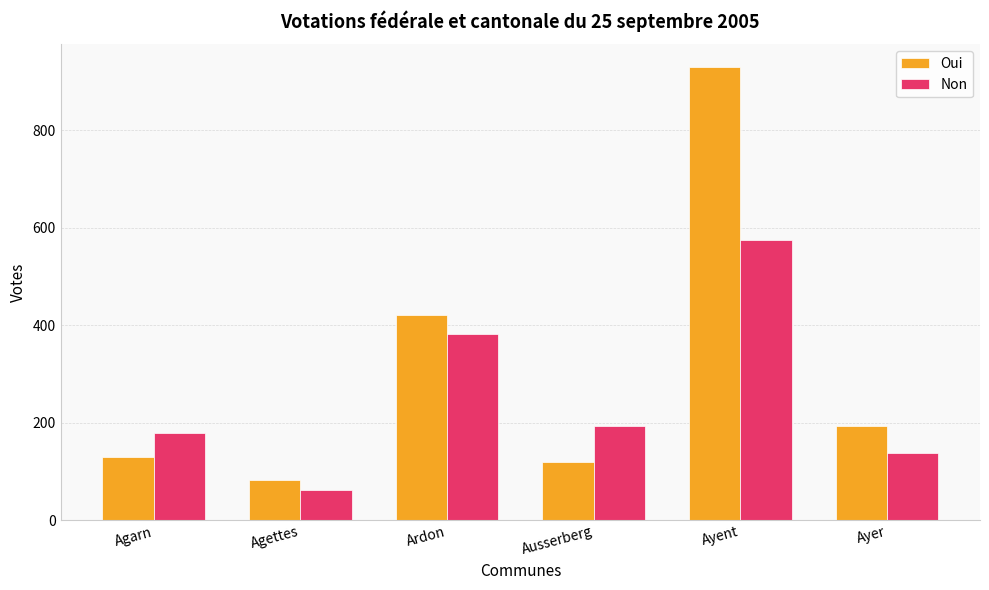

What is the label of the 5th bar from the right?

Agettes